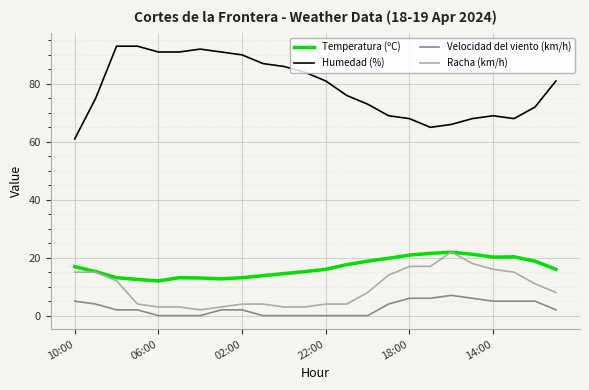

True or false: Humedad (%) and Temperatura (ºC) cross at least once.

False